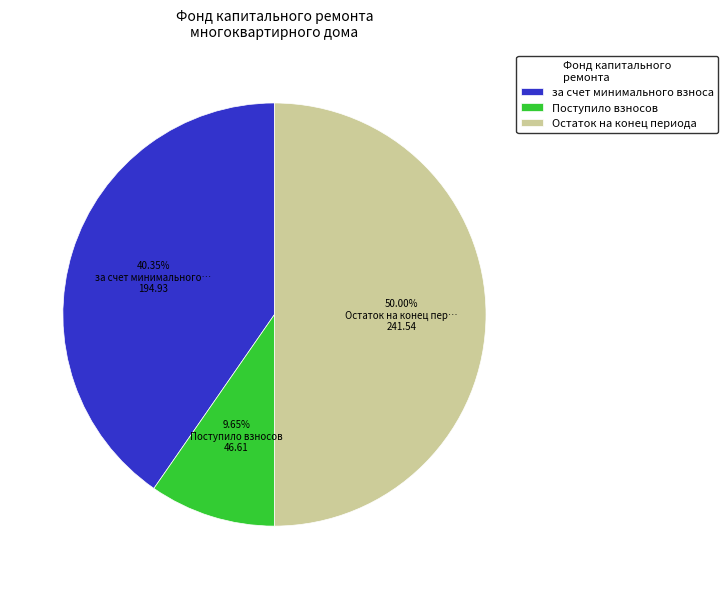

To the nearest percent, what percentage of the pie is Поступило взносов?

10%